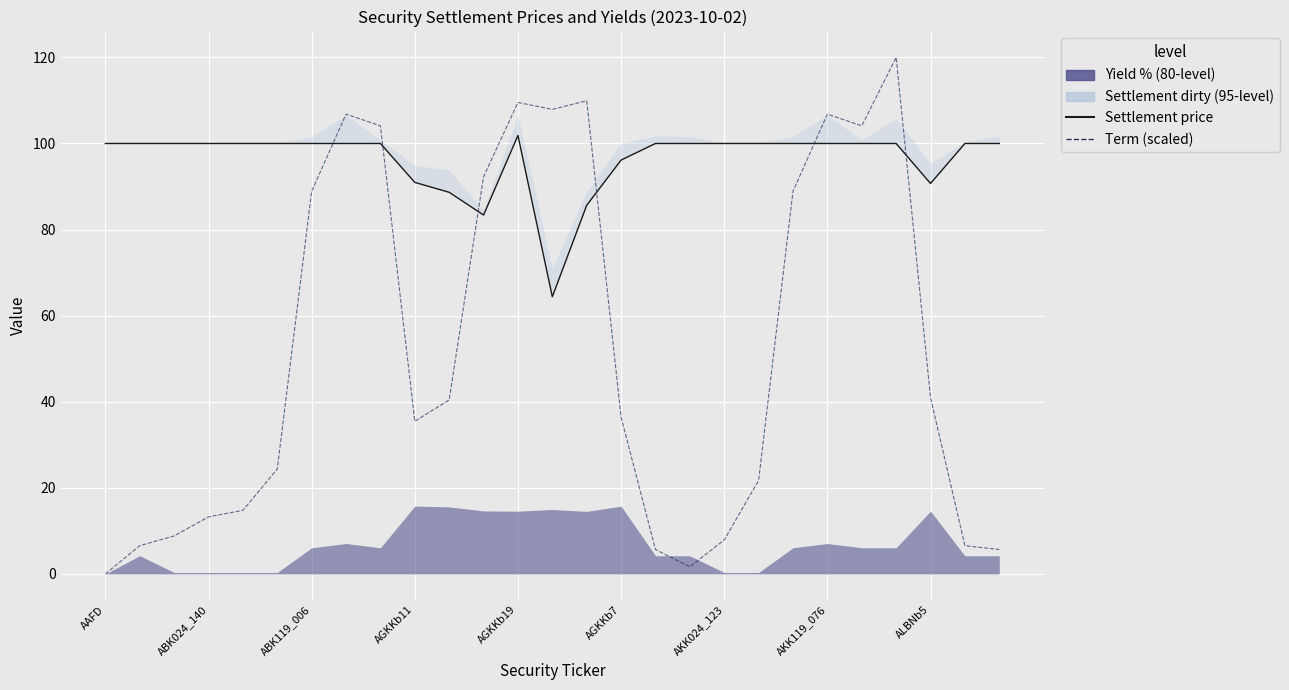

At how many categories does at least one series exceed 92?

24